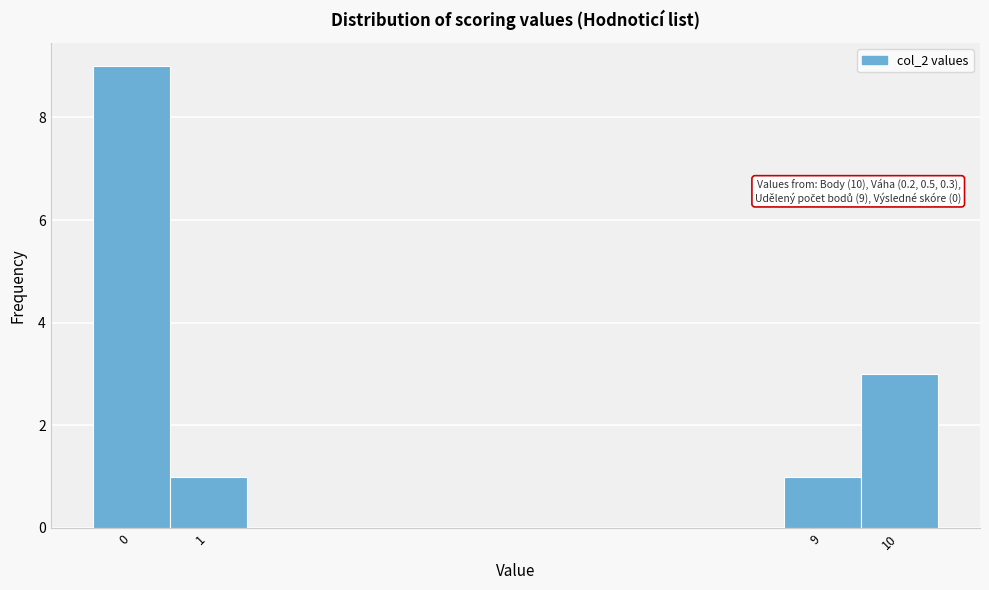

Over which range of the x-axis is the bar tallest?

-0.5 to 0.5